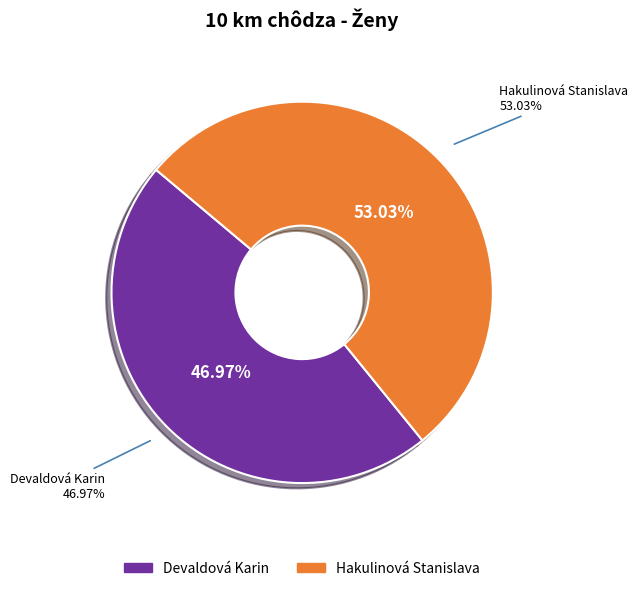

What is the smallest slice in the pie chart?

Devaldová Karin